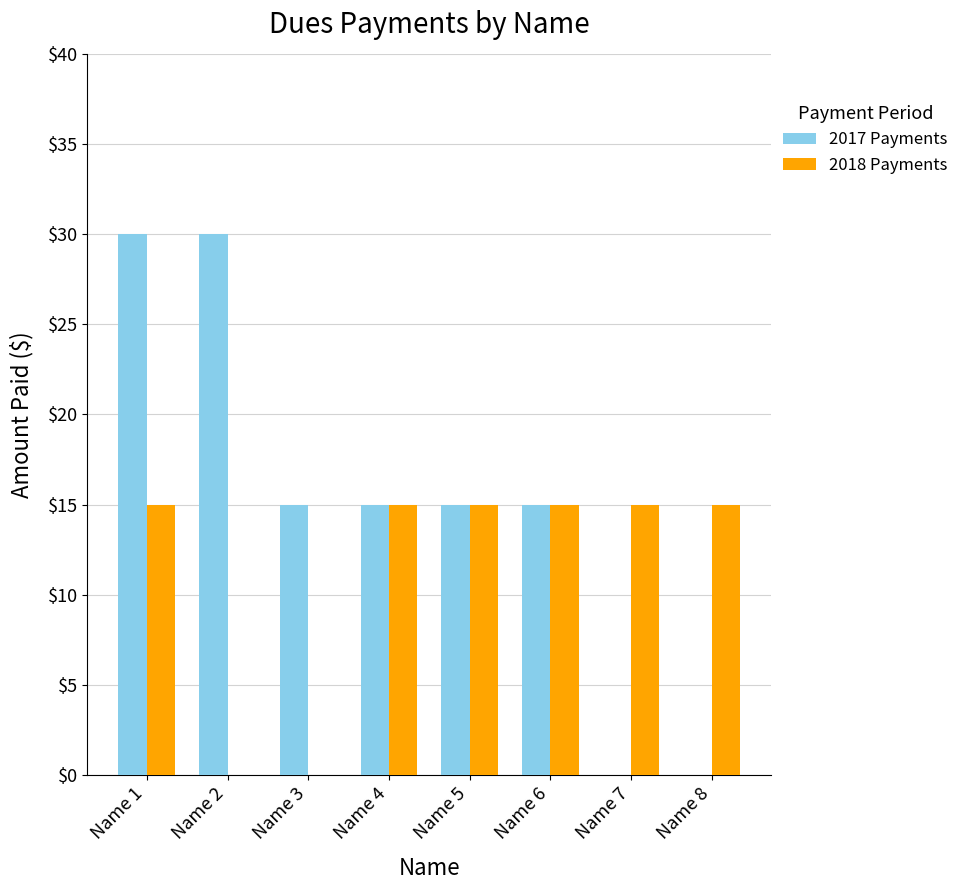

Reading left to right, what are all the values shown in this chart?

2017 Payments: Name 1=30	Name 2=30	Name 3=15	Name 4=15	Name 5=15	Name 6=15	Name 7=0	Name 8=0
2018 Payments: Name 1=15	Name 2=0	Name 3=0	Name 4=15	Name 5=15	Name 6=15	Name 7=15	Name 8=15